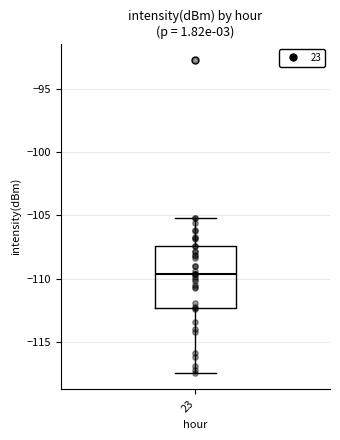

Where does the upper whisker of the box at x = 23 end on the y-axis? The values are not printed on the chart, so give them approximately, as read against the axis.

-105.0